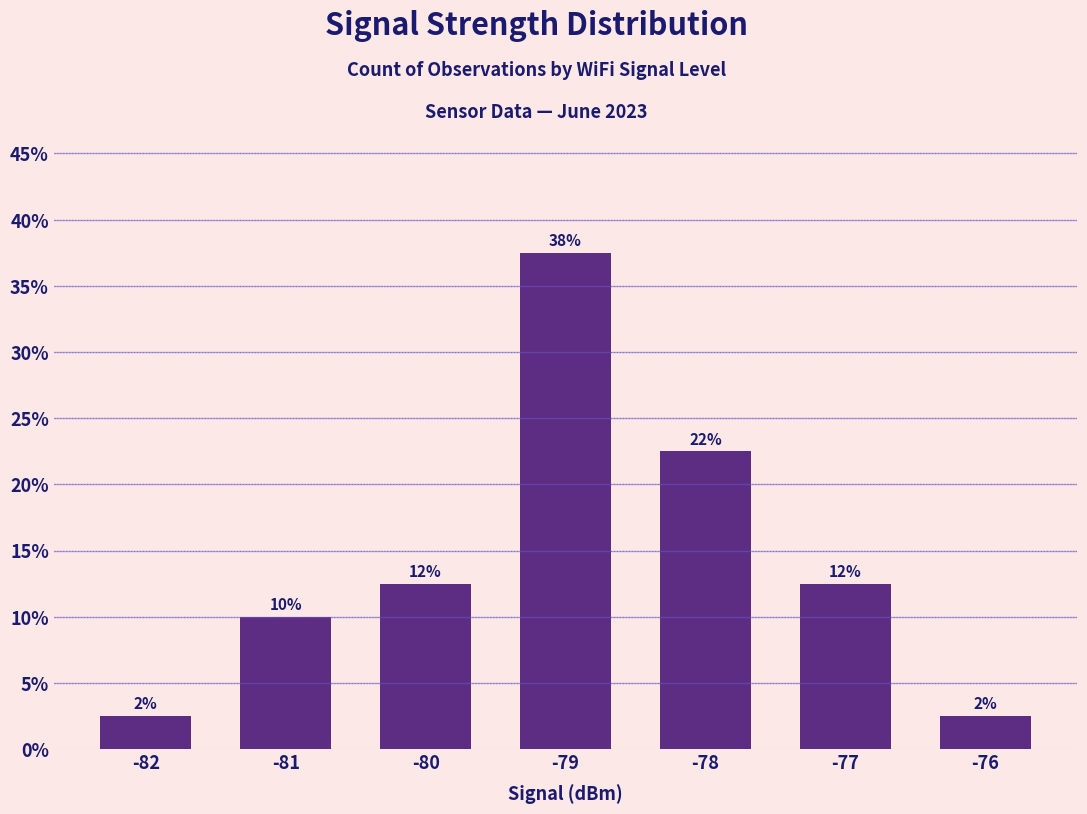

What is the value of the 7th bar from the left?

2.5